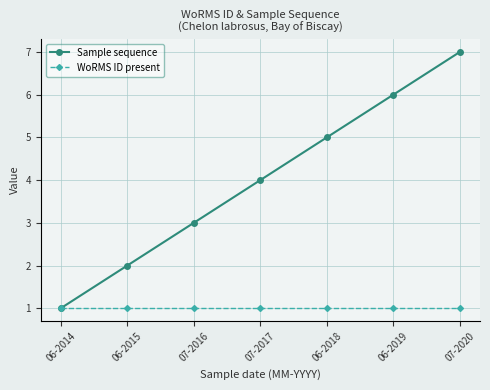

What is the average value of the Sample sequence series?

4